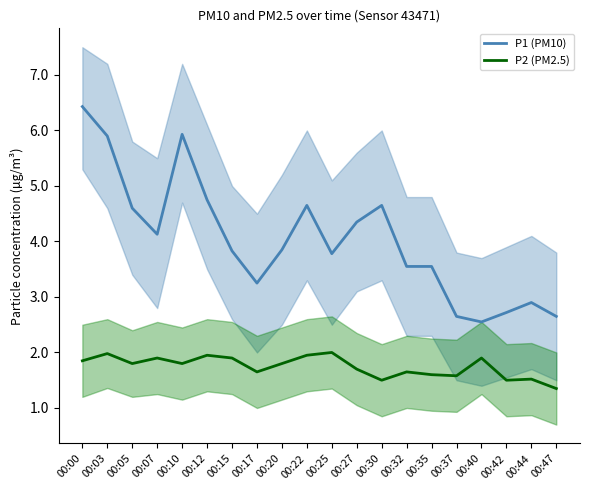

True or false: P2 (PM2.5) has more than 0 interior local peaks.

True